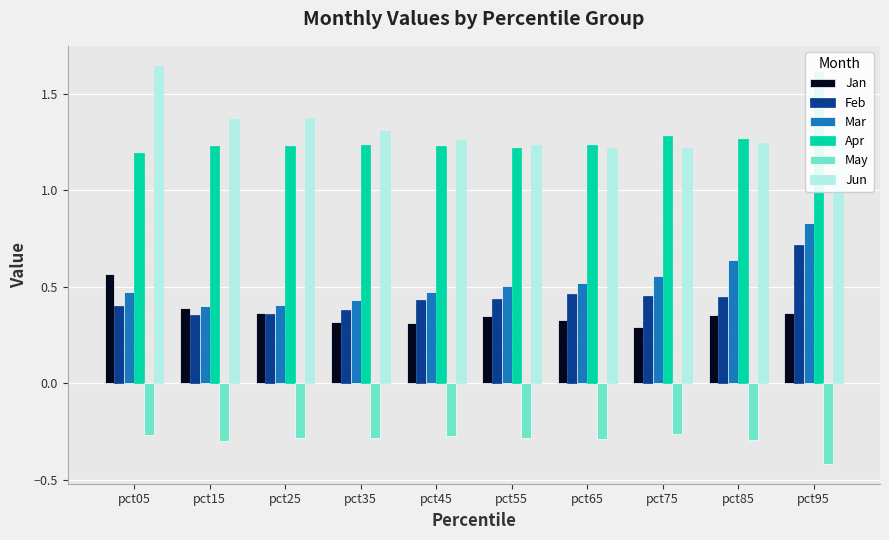

How many categories are shown in the chart?

10